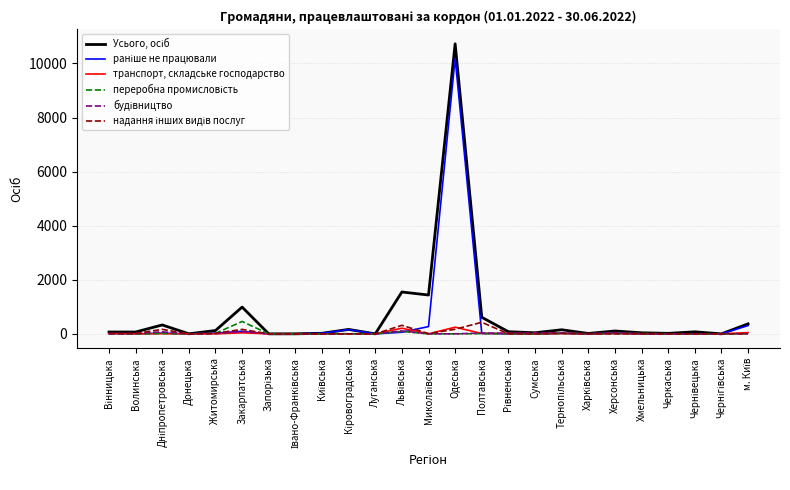

Which category has the highest value across all series?

Одеська